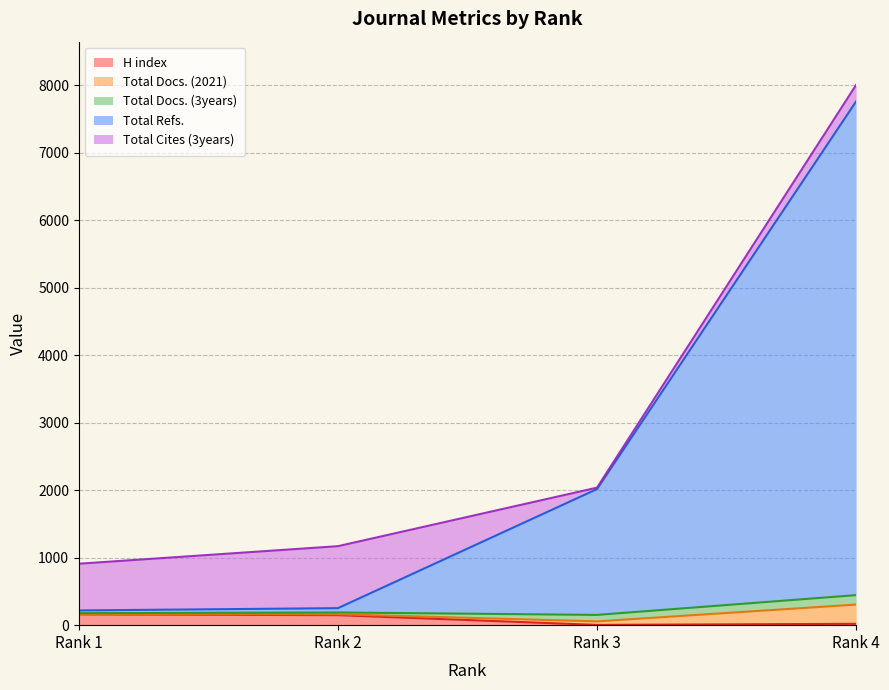

What is the difference between the maximum and minimum values in the H index series?

156